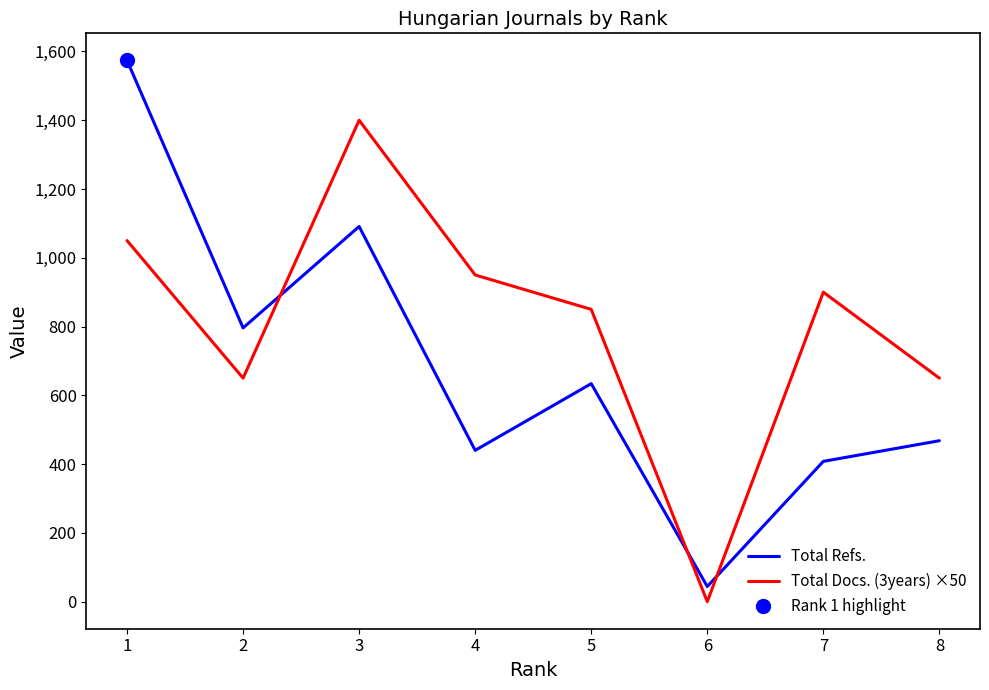

The Total Docs. (3years) ×50 series shows 1050 at 1. True or false?

True